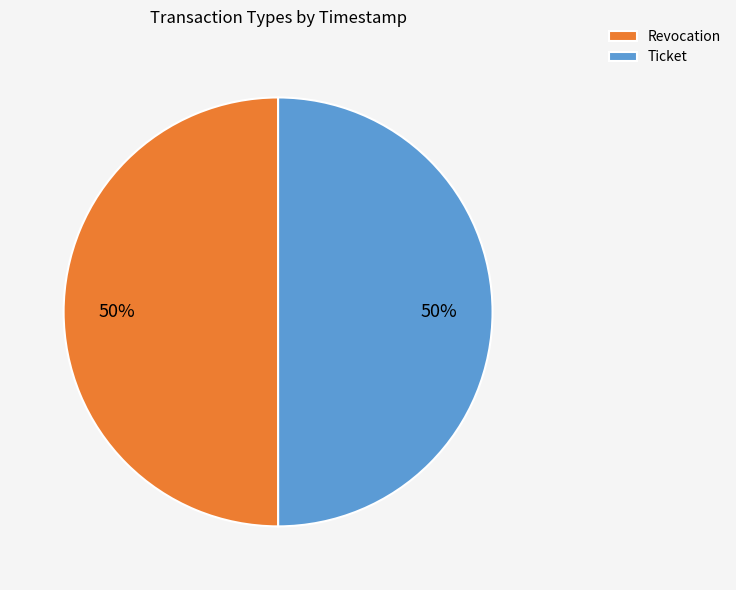

How many slices are in this pie chart?

2